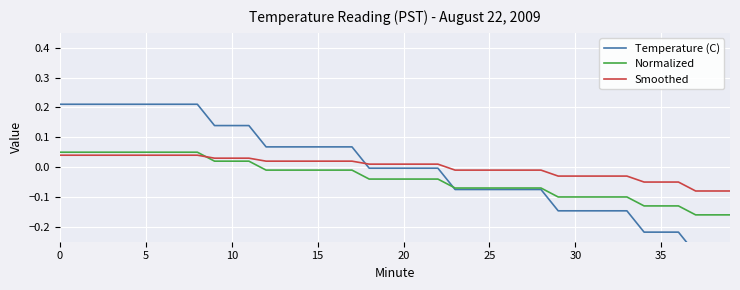

Count the number of categories in the chart.

40